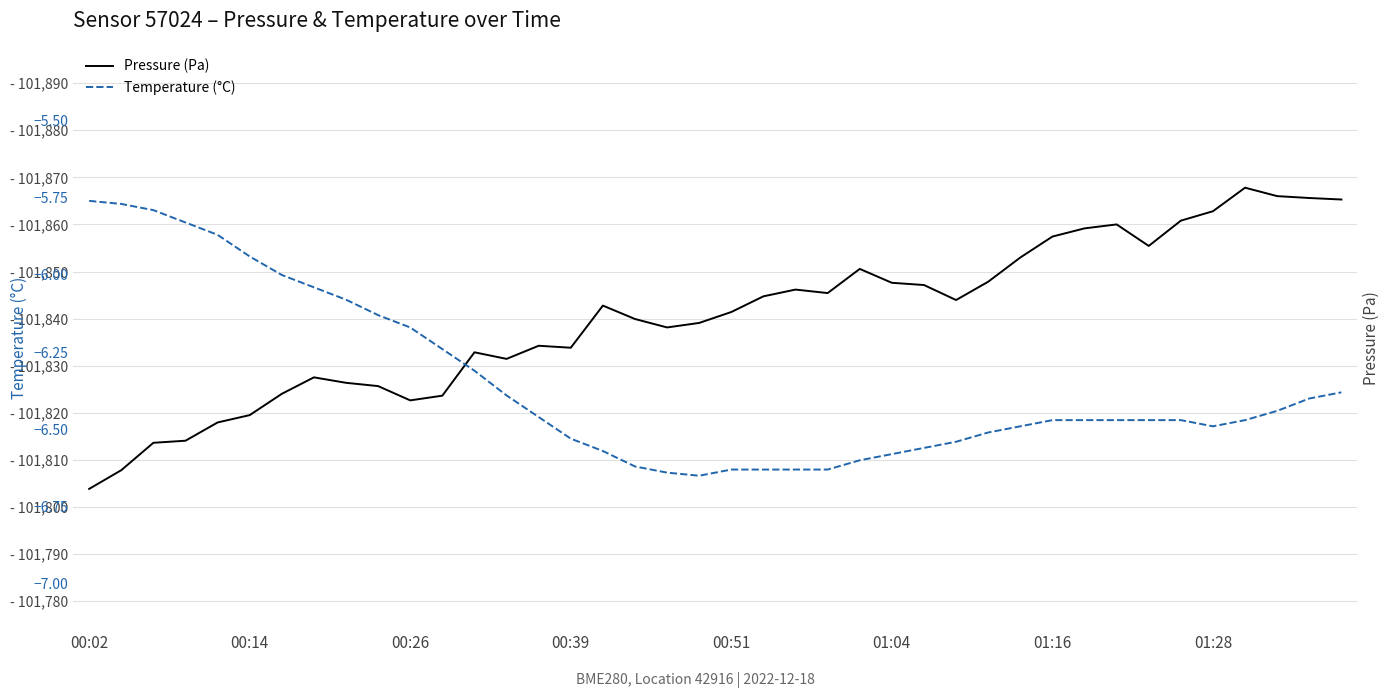

What is the average value of the Temperature (°C) series?

-6.4